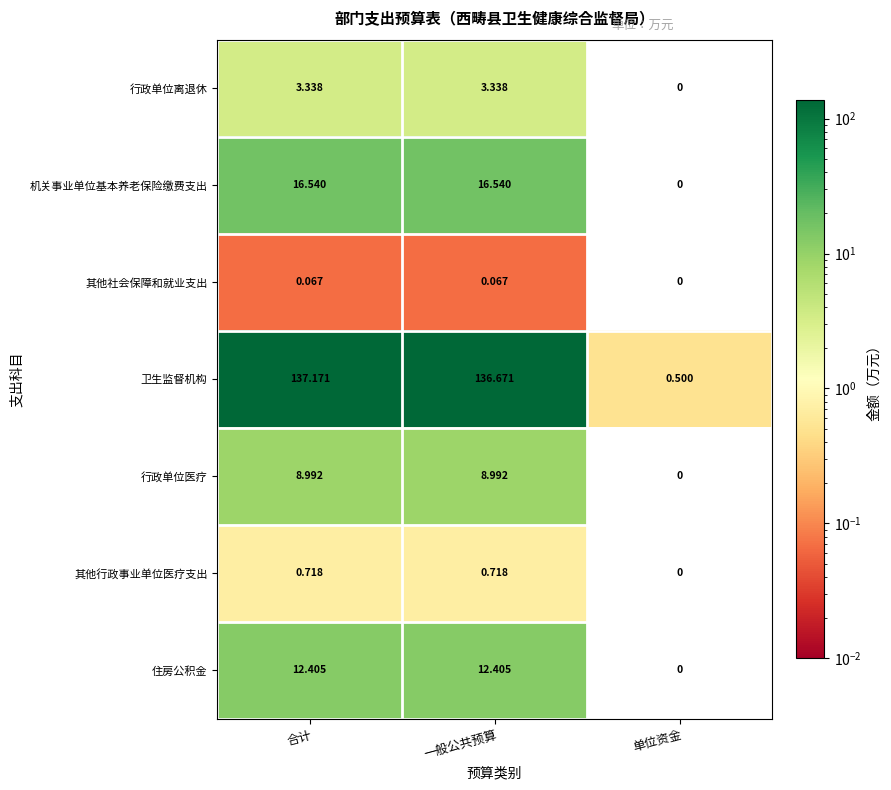

Between 合计 and 单位资金, which series saw the biggest shift?

卫生监督机构